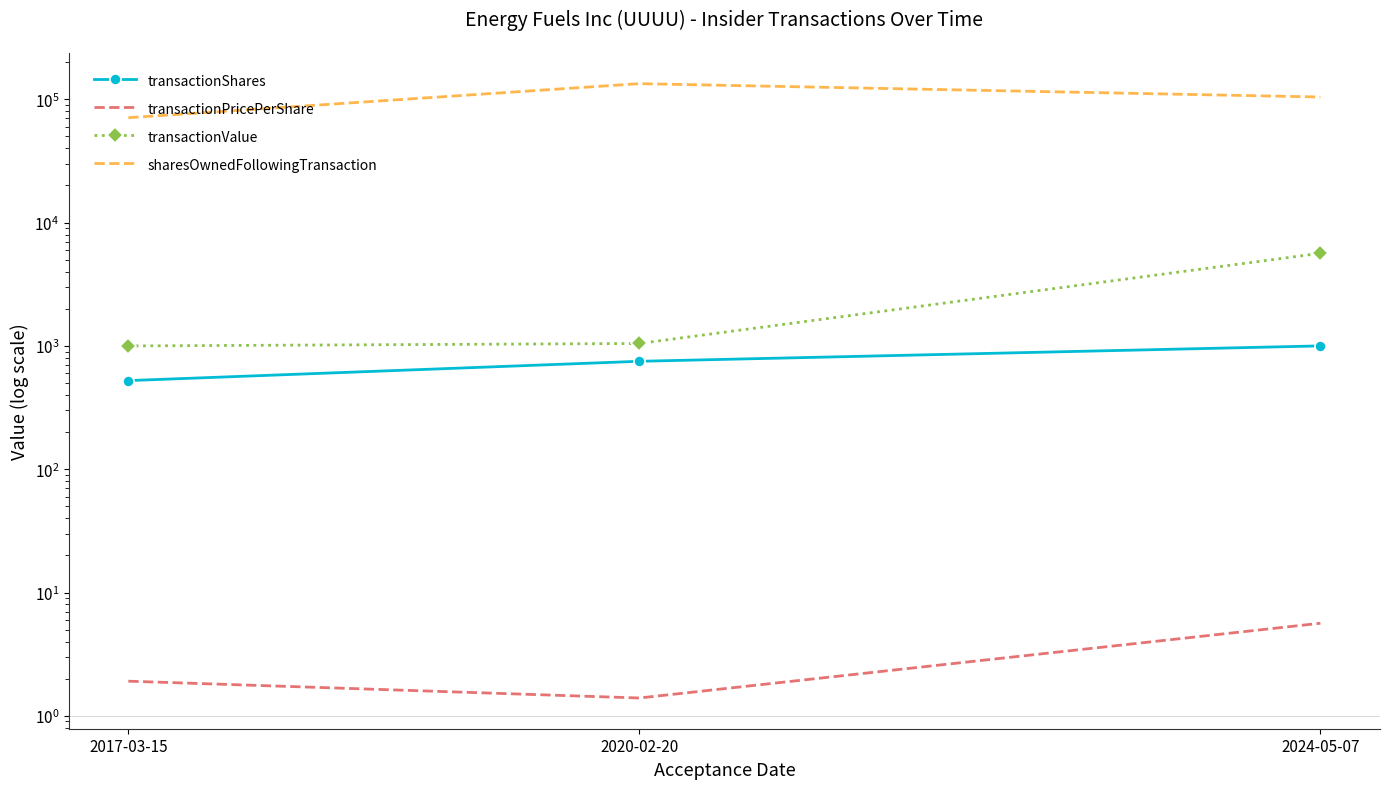

Between 2017-03-15 and 2020-02-20, which series saw the biggest shift?

sharesOwnedFollowingTransaction